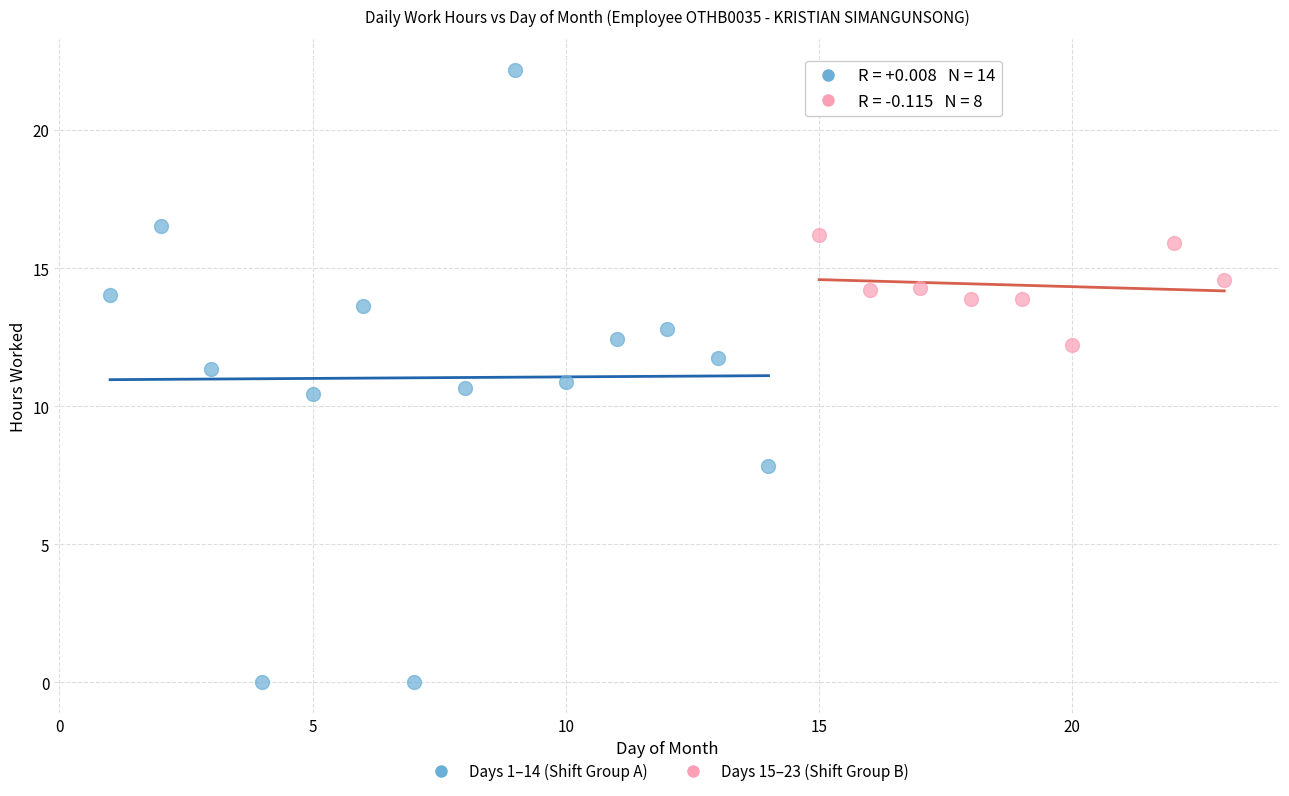

Which series contains the lowest Y value?

Days 1–14 (Shift Group A)